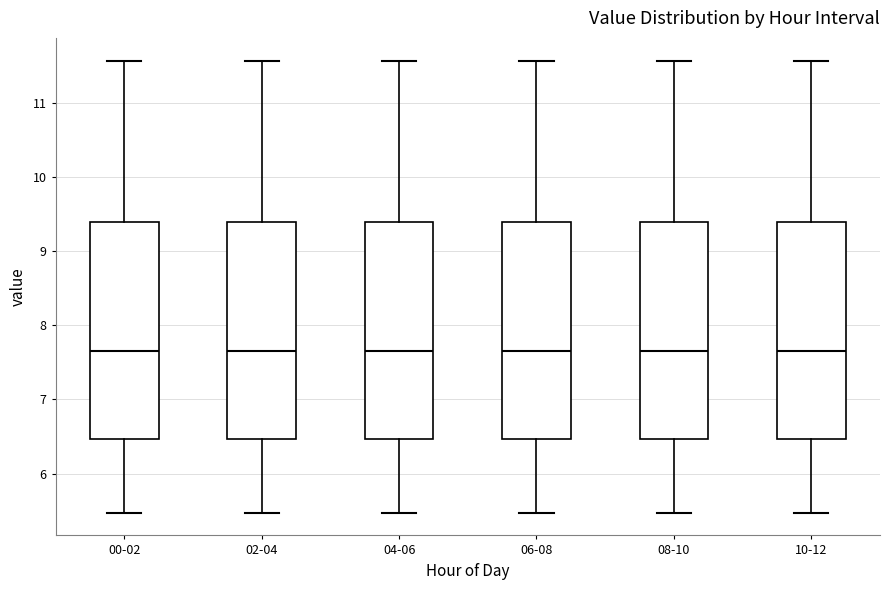

Where is the upper edge of the box for 02-04 on the y-axis? The values are not printed on the chart, so give them approximately, as read against the axis.

9.4